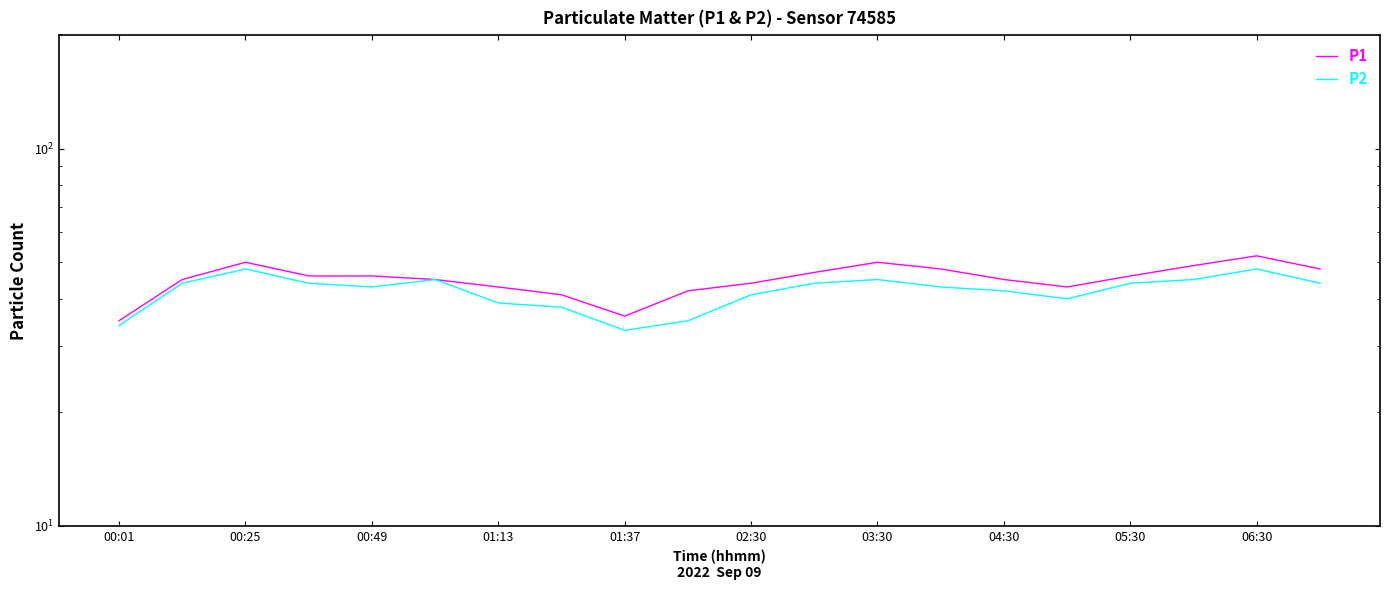

What position from the left is 06:30?

10